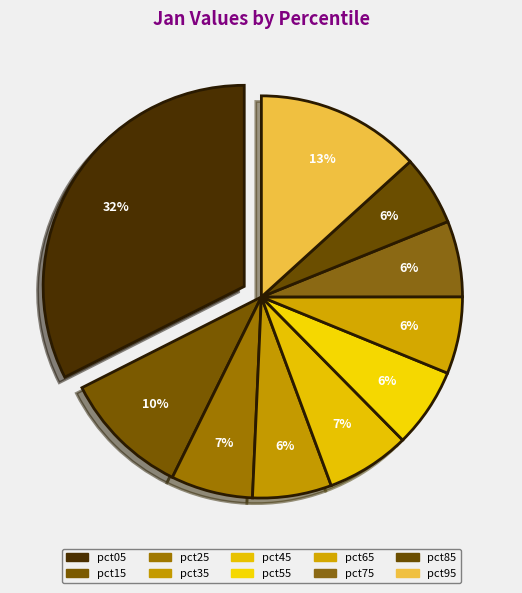

Count the number of slices in the pie.

10